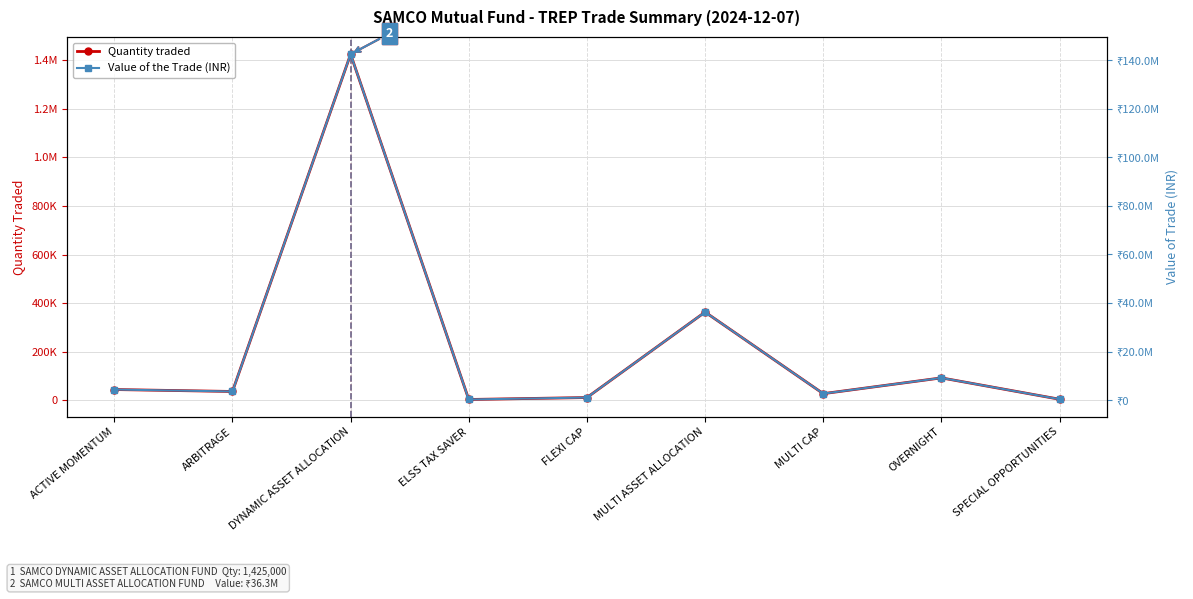

List the series in order of their peak value, highest first.

Value of the Trade (INR), Quantity traded